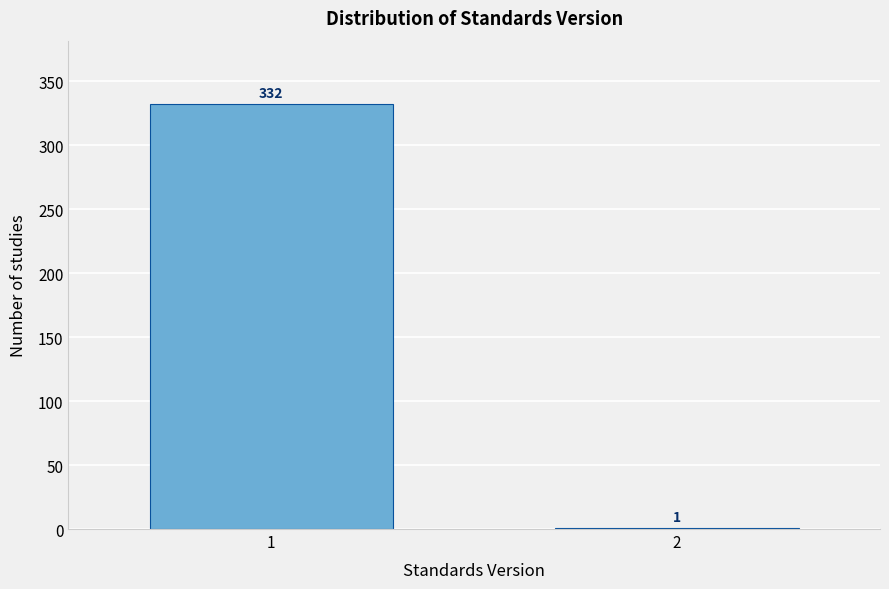

Reading right to left, transcribe all the data shown in this chart.

2=1	1=332